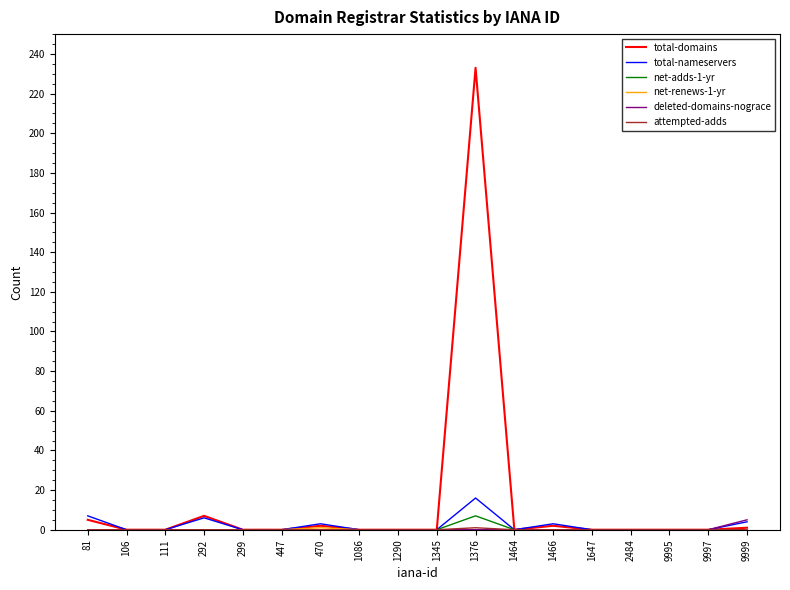

True or false: total-domains has a value of 154 at 1290.

False